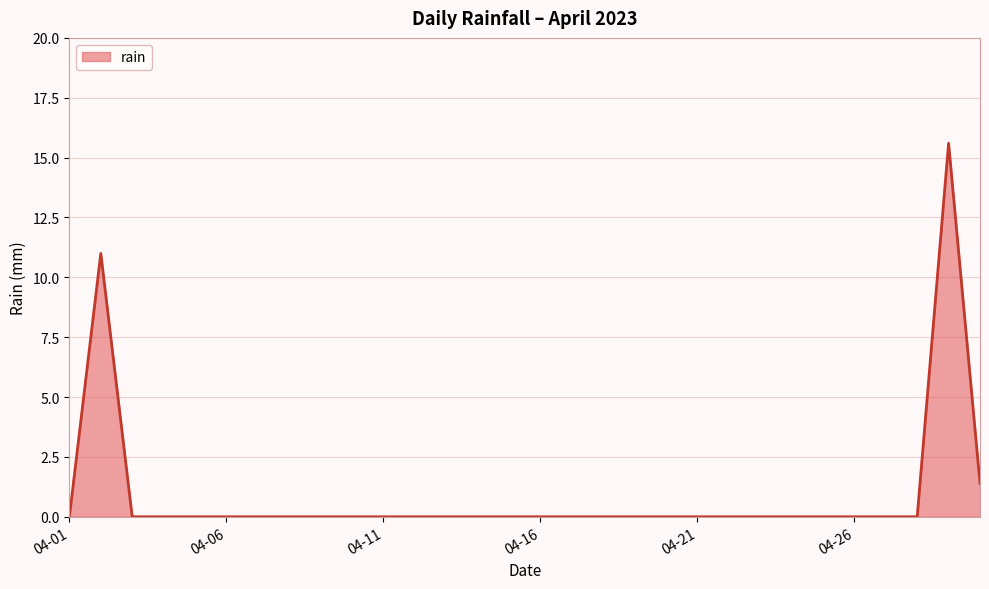

What is the difference between the maximum and minimum values?

15.6